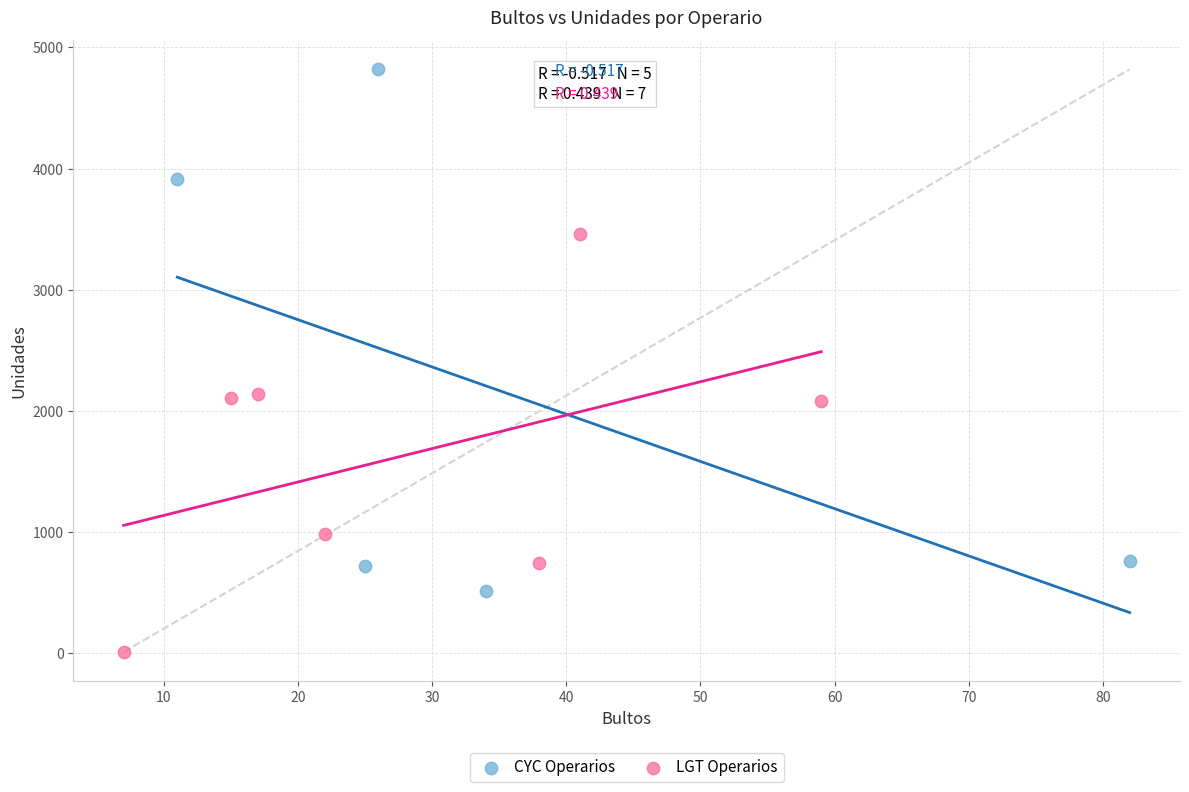

Which series contains the highest Y value?

CYC Operarios